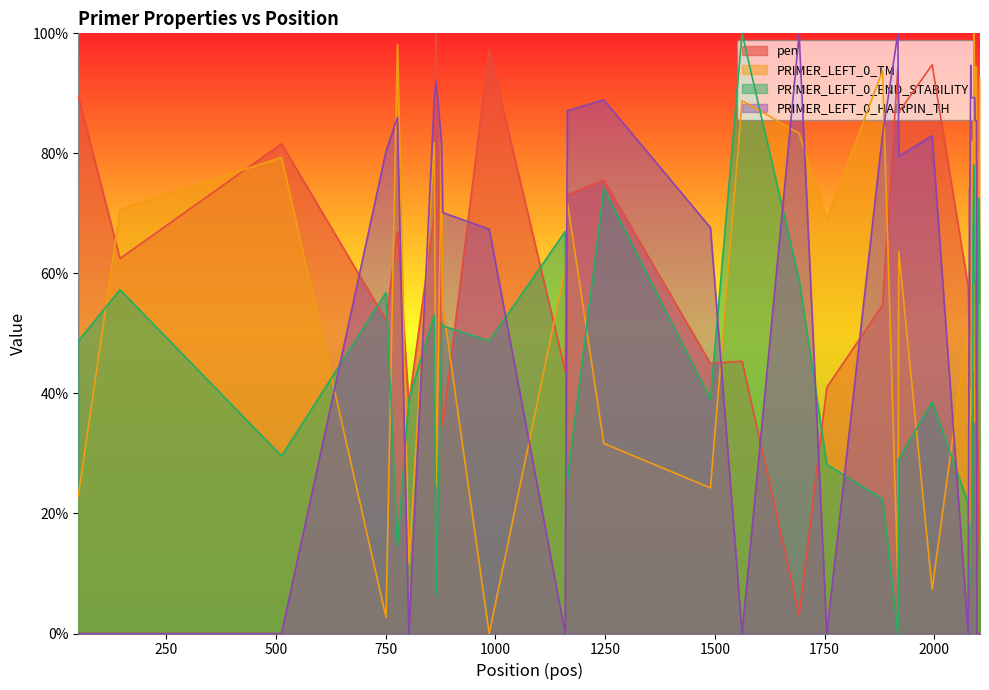

The PRIMER_LEFT_0_HAIRPIN_TH series shows 0.0 at 2101. True or false?

True